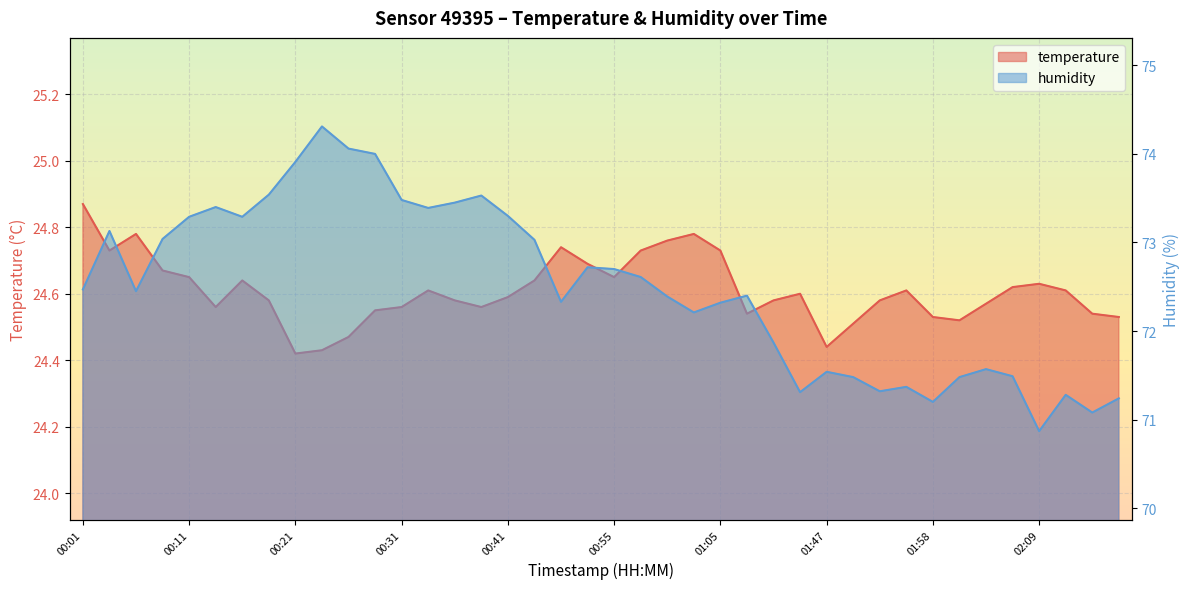

Between 01:28 and 00:24, which is larger?

01:28